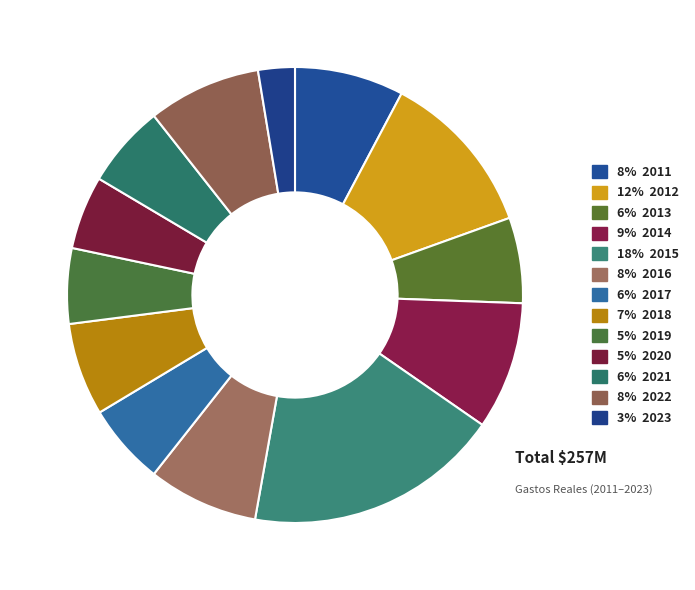

Count the number of slices in the pie.

13